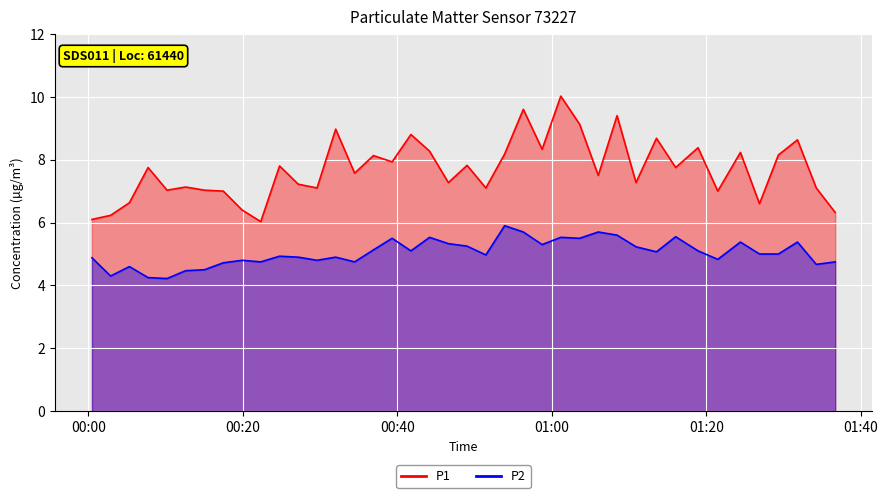

True or false: P2 and P1 intersect in this chart.

False